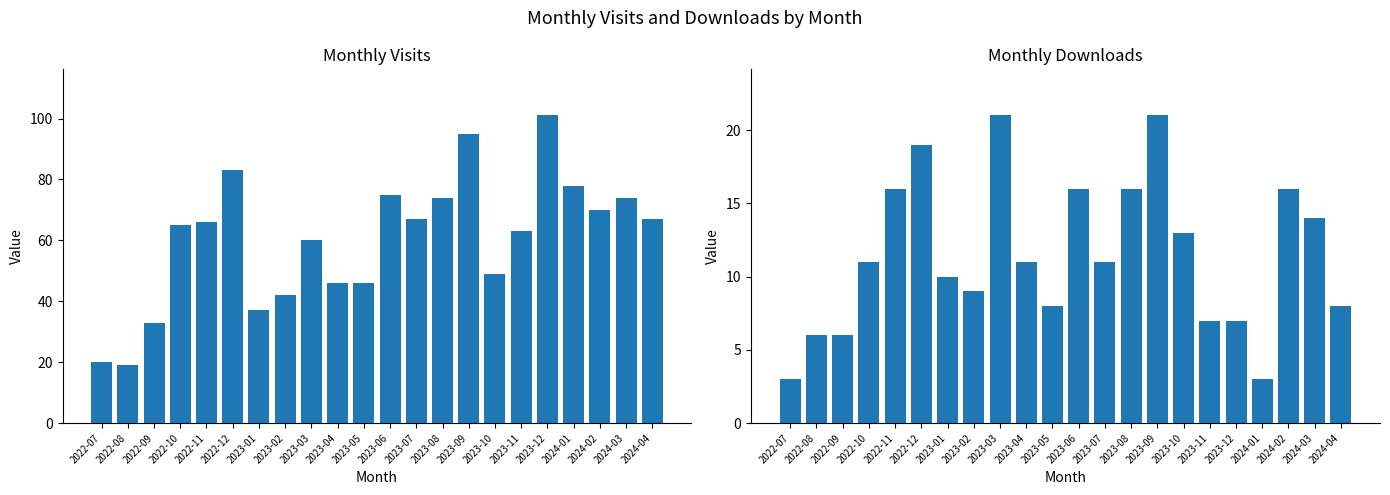

Reading left to right, list all the values displayed in this chart.

monthly_visit: 2022-07=20	2022-08=19	2022-09=33	2022-10=65	2022-11=66	2022-12=83	2023-01=37	2023-02=42	2023-03=60	2023-04=46	2023-05=46	2023-06=75	2023-07=67	2023-08=74	2023-09=95	2023-10=49	2023-11=63	2023-12=101	2024-01=78	2024-02=70	2024-03=74	2024-04=67
monthly_download_resource: 2022-07=3	2022-08=6	2022-09=6	2022-10=11	2022-11=16	2022-12=19	2023-01=10	2023-02=9	2023-03=21	2023-04=11	2023-05=8	2023-06=16	2023-07=11	2023-08=16	2023-09=21	2023-10=13	2023-11=7	2023-12=7	2024-01=3	2024-02=16	2024-03=14	2024-04=8